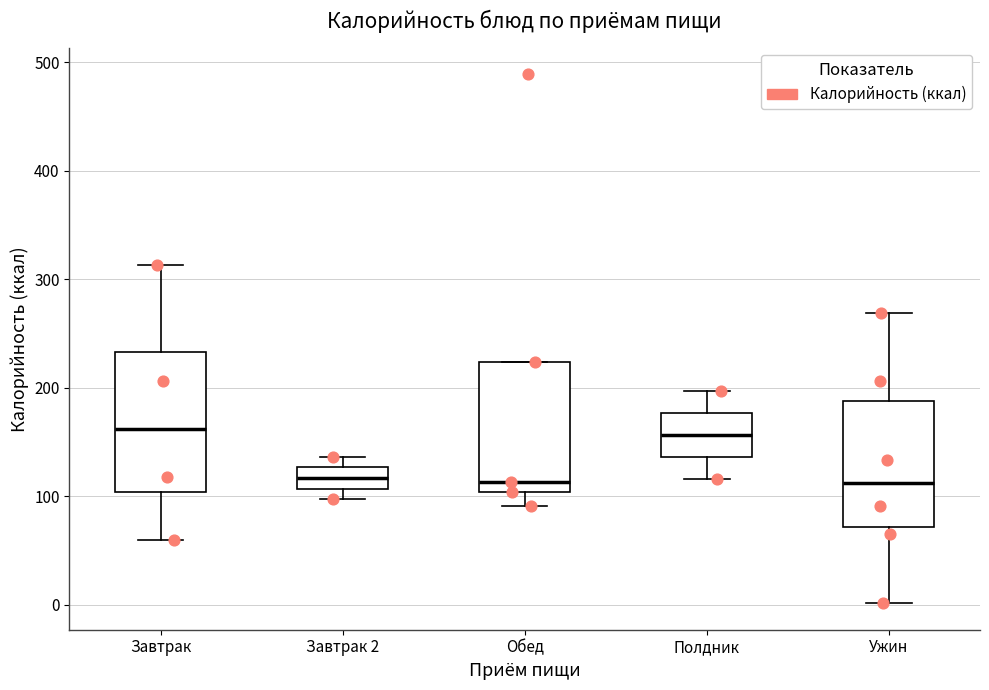

Where is the upper edge of the box for Обед on the y-axis? The values are not printed on the chart, so give them approximately, as read against the axis.

220